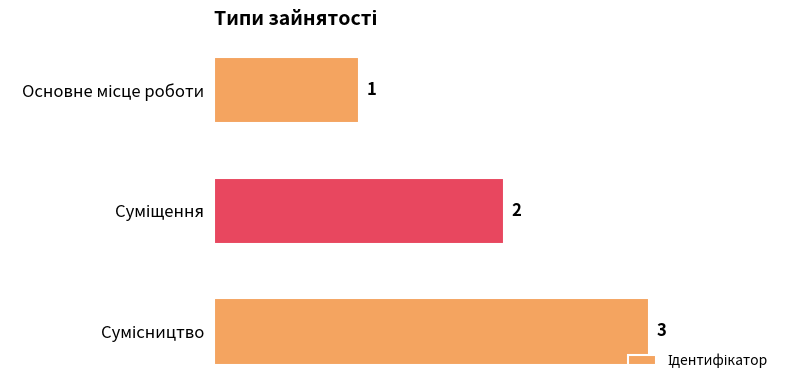

How many values are between 1 and 3?

3